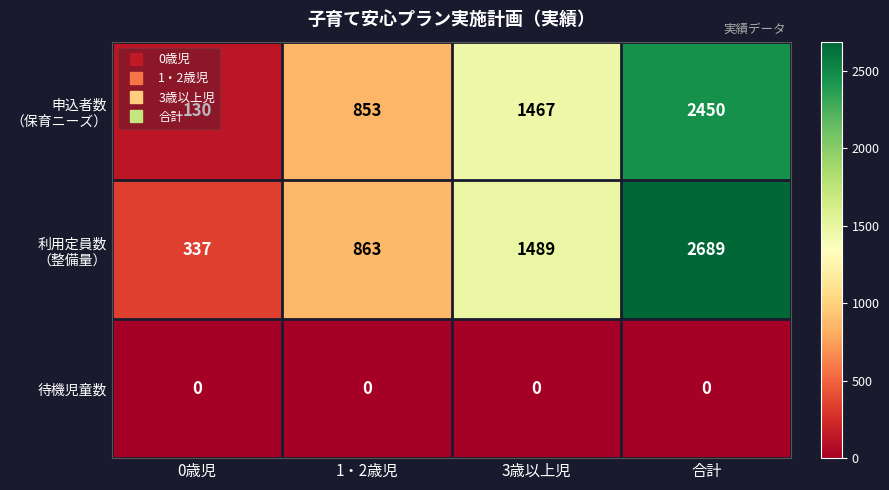

How many series are shown in this chart?

3